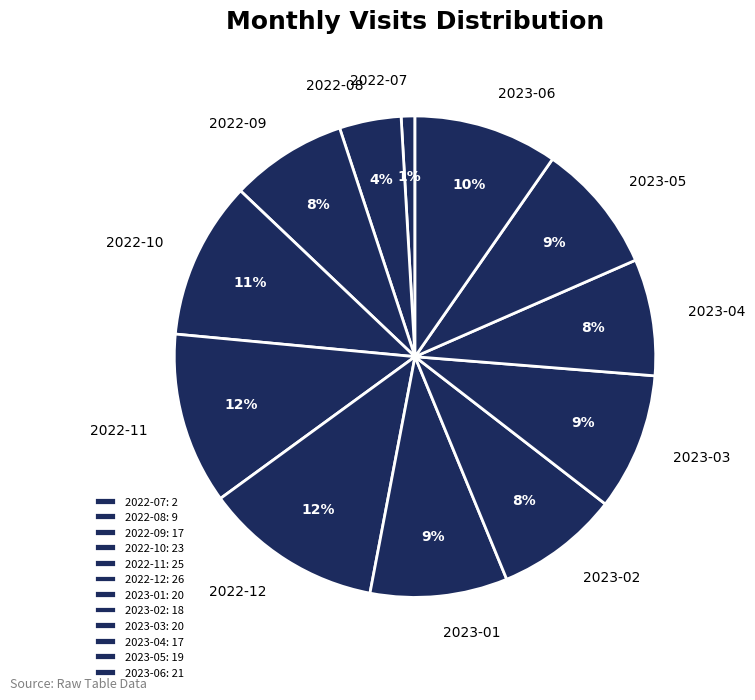

To the nearest percent, what is the difference between the 2022-07 and 2023-04 slice percentages?

7%